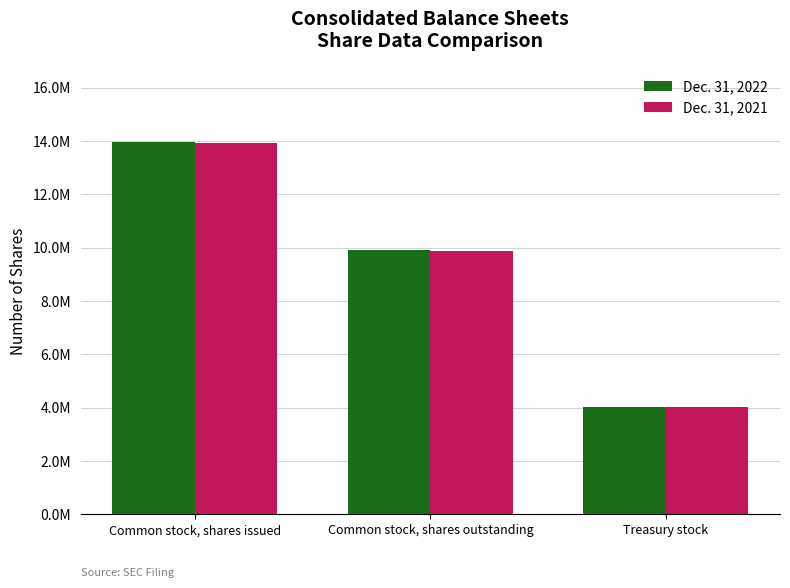

Rank the categories by Dec. 31, 2021 value from lowest to highest.

Treasury stock, Common stock, shares outstanding, Common stock, shares issued